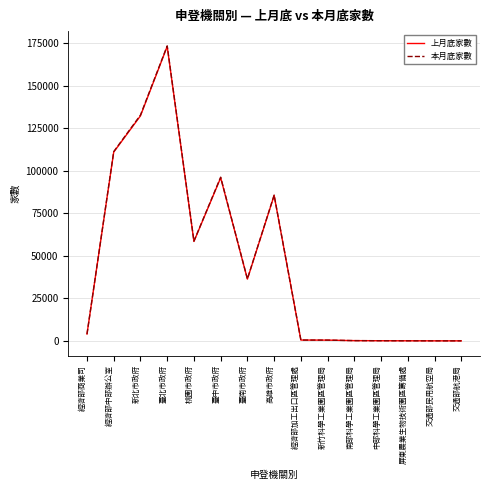

Is this an area chart (filled region under the line)?

No